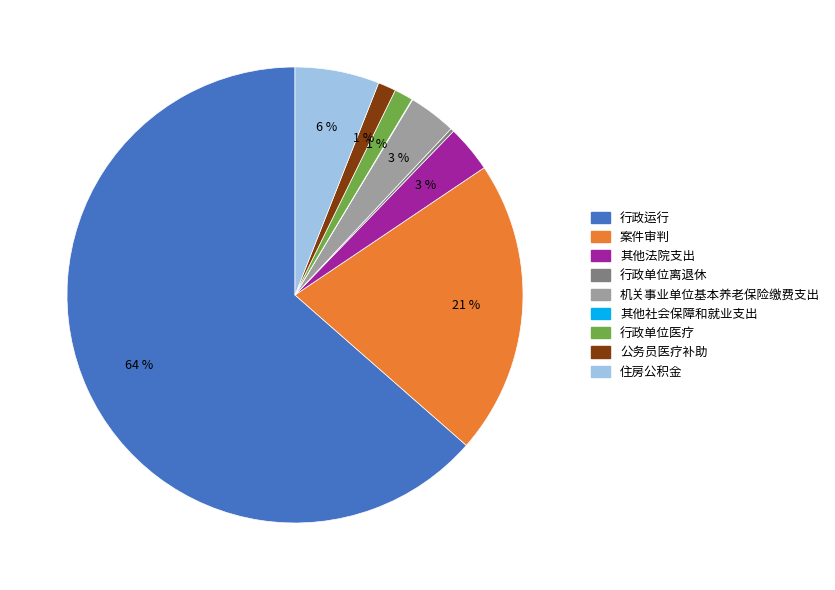

Does any single category account for the majority?

Yes